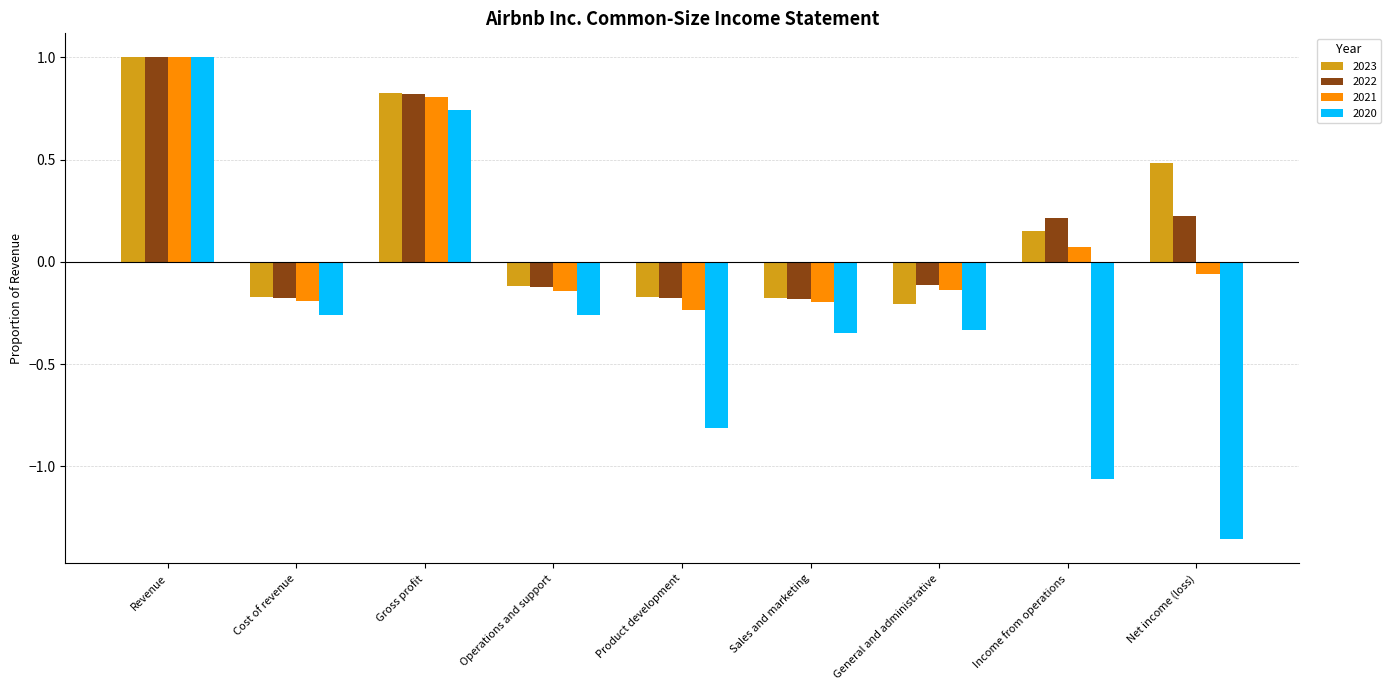

What is the label of the 3rd bar from the left?

Gross profit